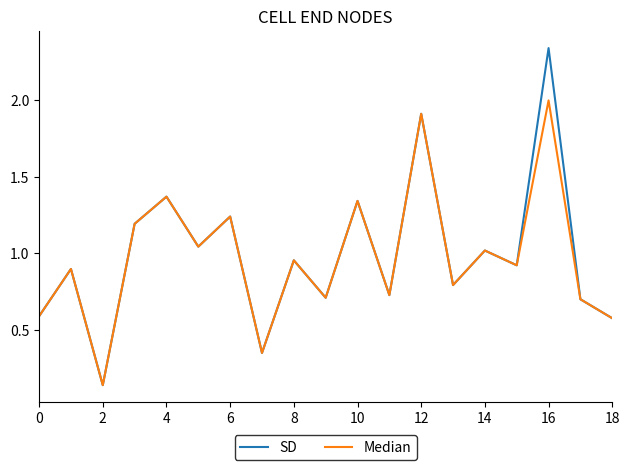

What are all the series names shown in the legend?

SD, Median